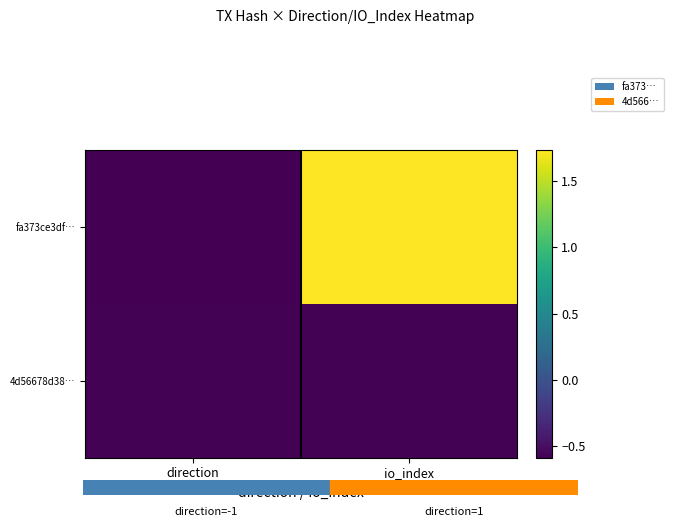

Reading left to right, transcribe all the data shown in this chart.

fa373ce3df…: direction=-0.6	io_index=1.7
4d56678d38…: direction=-0.6	io_index=-0.6